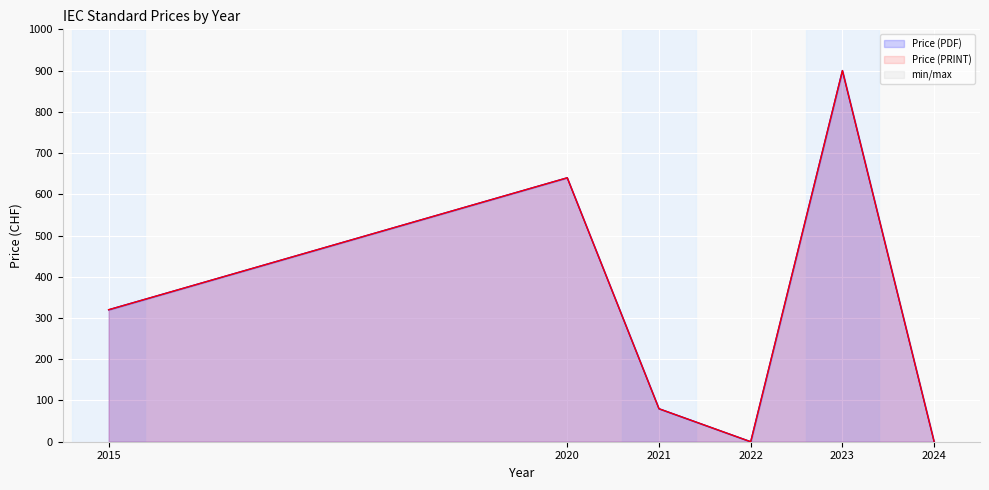

Reading right to left, extract all data points from this chart.

Price (PDF): 2024=0	2023=900	2022=0	2021=80	2020=640	2015=320
Price (PRINT): 2024=0	2023=900	2022=0	2021=80	2020=640	2015=320